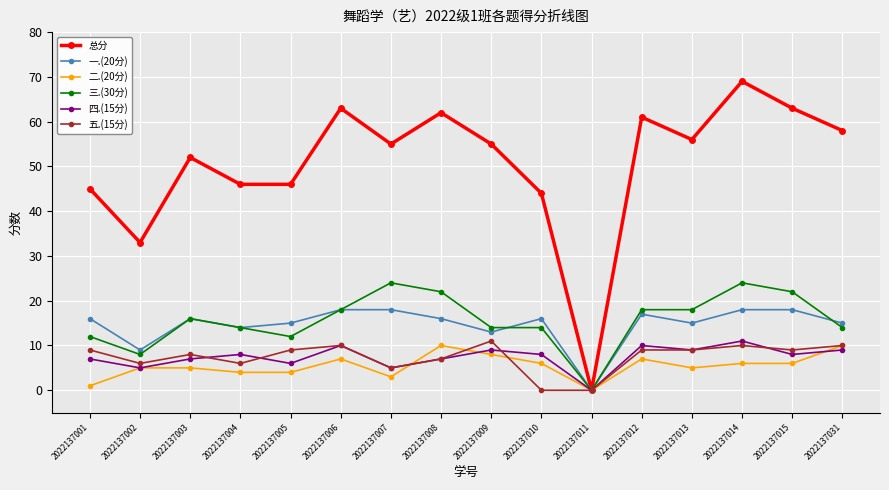

Reading left to right, list all the values displayed in this chart.

总分: 45	33	52	46	46	63	55	62	55	44	0	61	56	69	63	58
一.(20分): 16	9	16	14	15	18	18	16	13	16	0	17	15	18	18	15
二.(20分): 1	5	5	4	4	7	3	10	8	6	0	7	5	6	6	10
三.(30分): 12	8	16	14	12	18	24	22	14	14	0	18	18	24	22	14
四.(15分): 7	5	7	8	6	10	5	7	9	8	0	10	9	11	8	9
五.(15分): 9	6	8	6	9	10	5	7	11	0	0	9	9	10	9	10